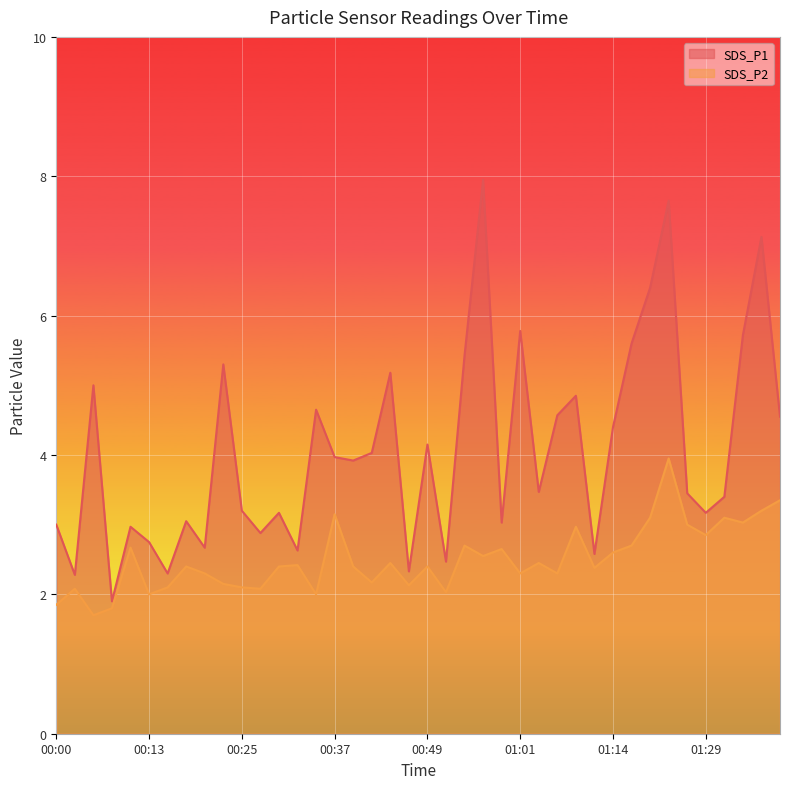

Which series has the largest total across all categories?

SDS_P1